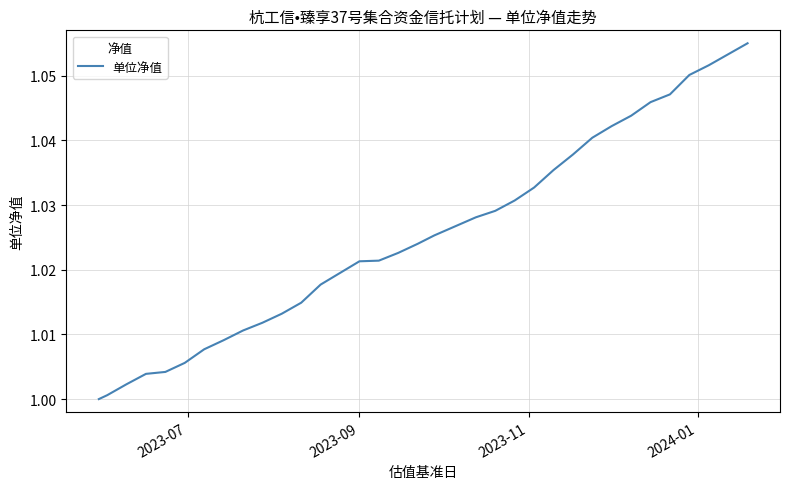

How many lines are shown in the chart?

1